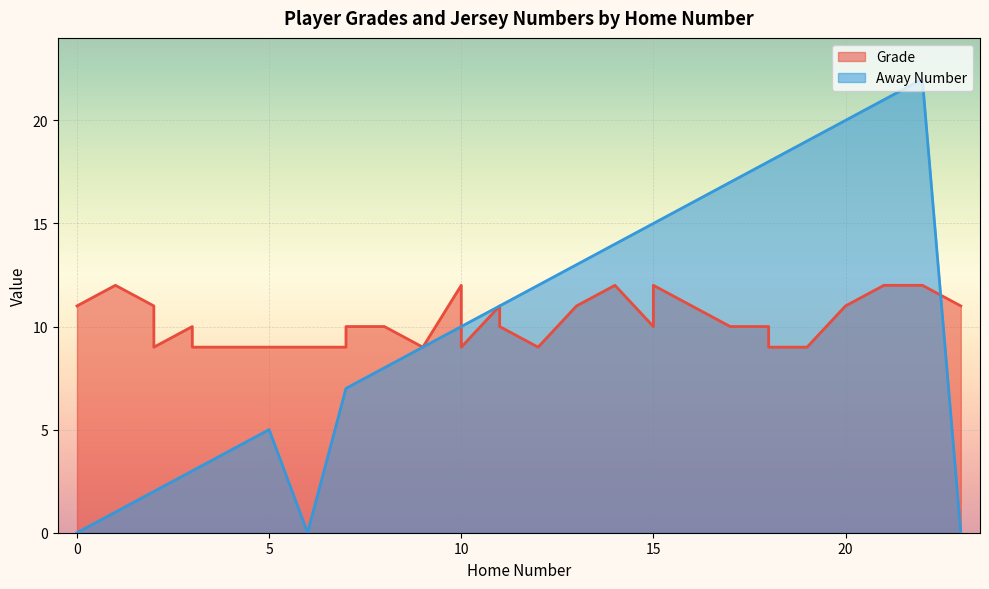

Which series changed the most between 12 and 16?

Away Number